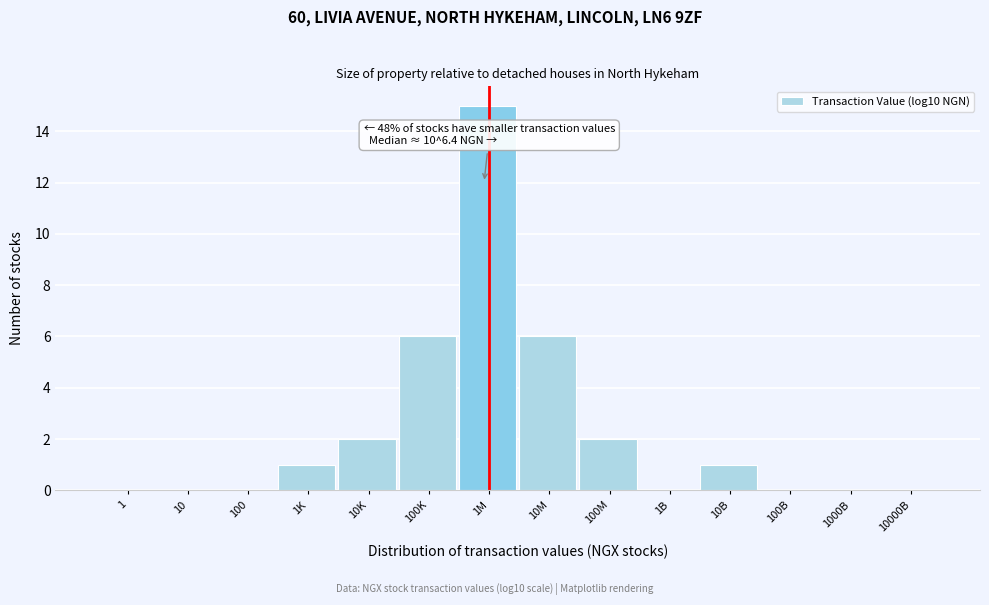

Reading left to right, extract all data points from this chart.

1=0	10=0	100=0	1K=1	10K=2	100K=6	1M=15	10M=6	100M=2	1B=0	10B=1	100B=0	1000B=0	10000B=0